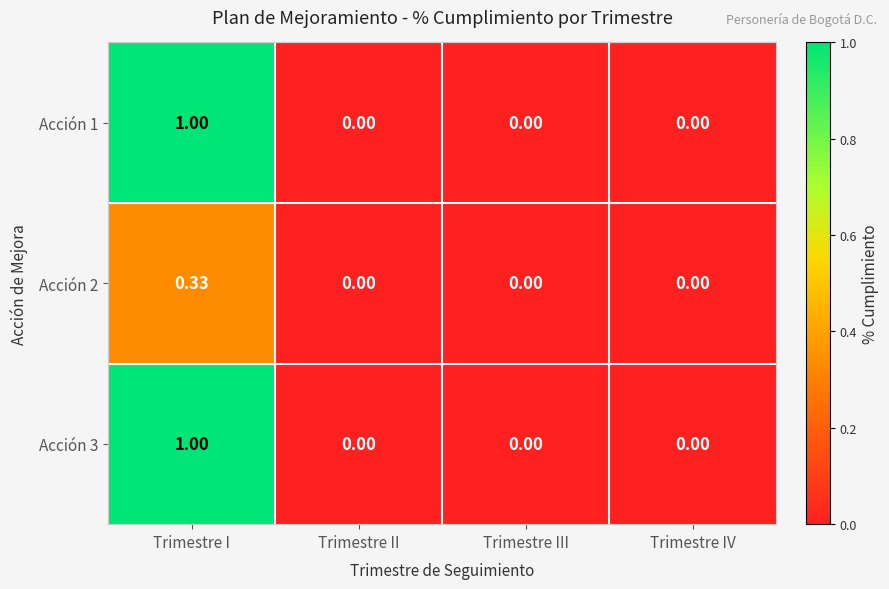

Which category has the highest value in the Acción 2 series?

Trimestre I